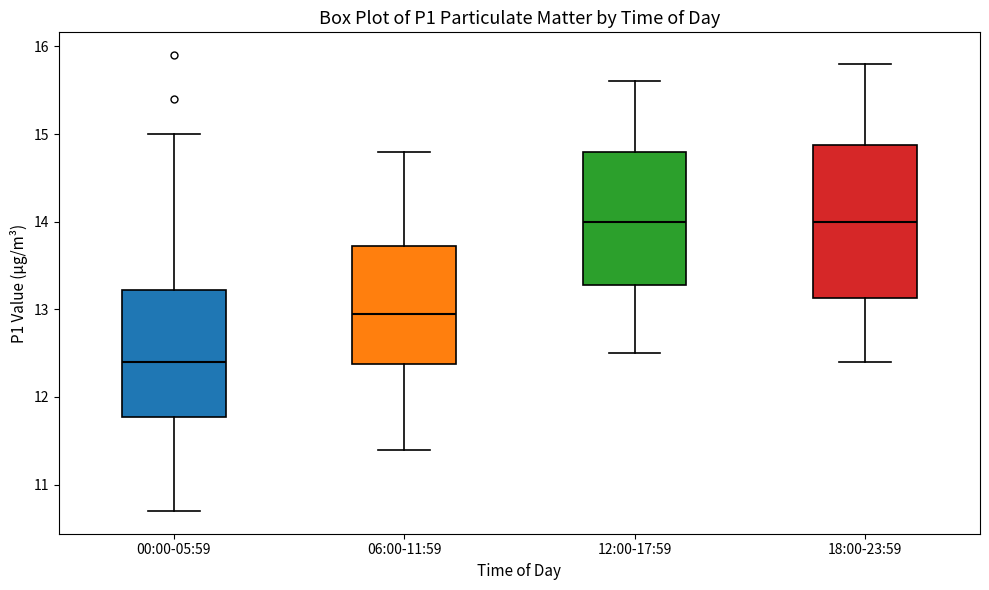

Reading left to right, transcribe this box plot: for each box, give where its median line is, the range the box spans, and where its two whiskers end, as read against the y-axis. The values are not printed on the chart, so give them approximately, as read against the axis.

00:00-05:59: median 12.4, box 11.8 to 13.2, whiskers 10.7 to 15.0
06:00-11:59: median 13.0, box 12.4 to 13.7, whiskers 11.4 to 14.8
12:00-17:59: median 14.0, box 13.3 to 14.8, whiskers 12.5 to 15.6
18:00-23:59: median 14.0, box 13.1 to 14.9, whiskers 12.4 to 15.8